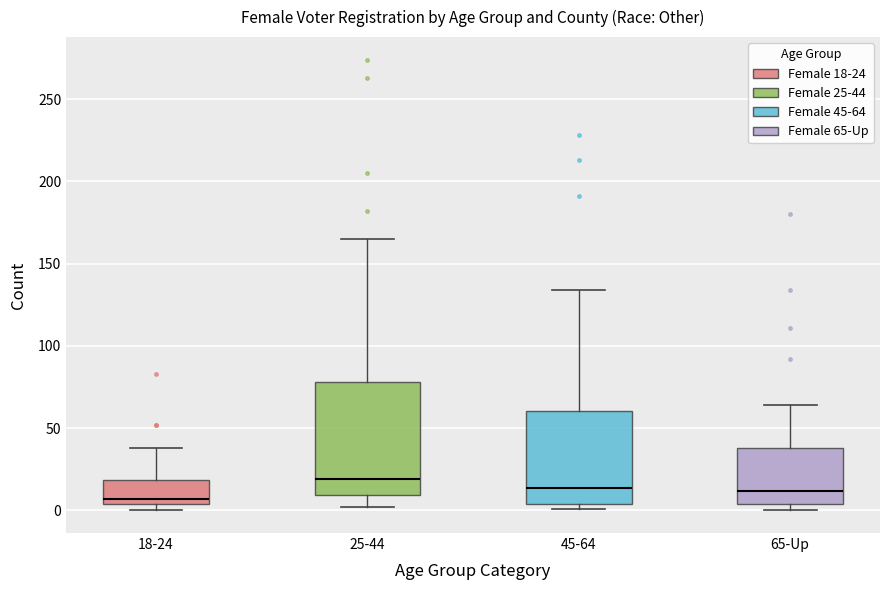

Reading left to right, read every box against the y-axis: the position of its median line, the range the box covers, and the ends of its whiskers. The values are not printed on the chart, so give them approximately, as read against the axis.

18-24: median 5 (just above the box's lower edge), box 5 to 20, whiskers 0 to 40
25-44: median 20, box 10 to 80, whiskers 0 to 165
45-64: median 15, box 5 to 60, whiskers 0 to 135
65-Up: median 10, box 5 to 40, whiskers 0 to 65